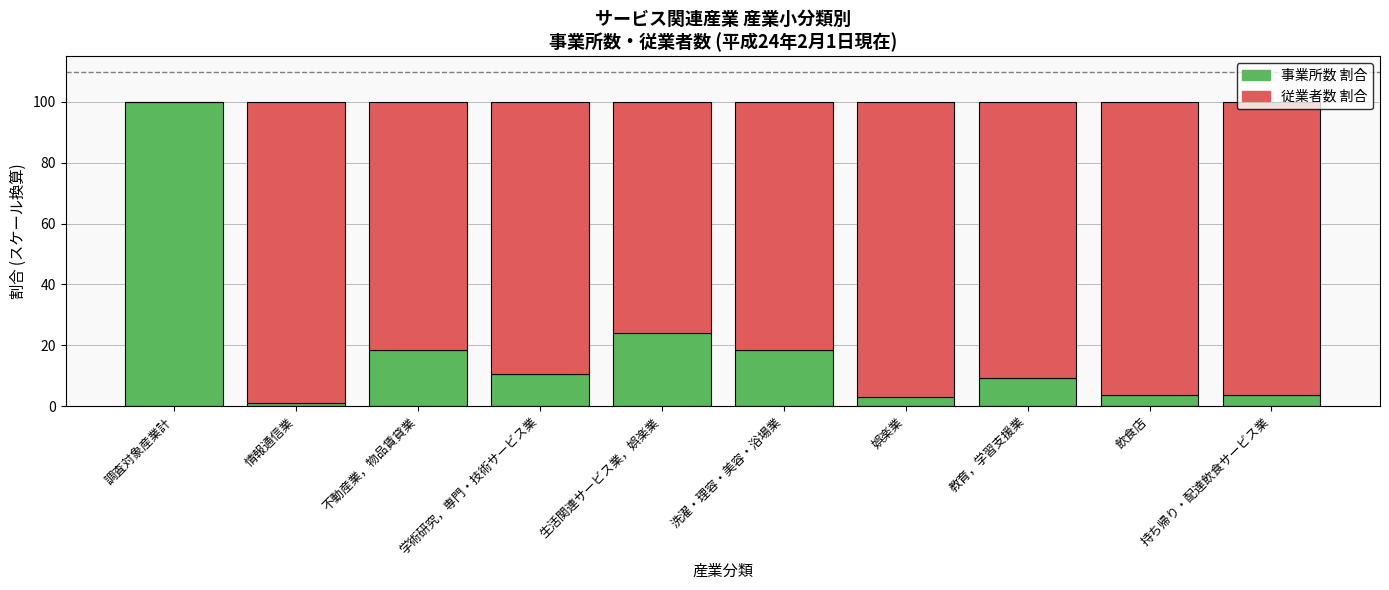

Which category has the highest value in the 事業所数 割合 series?

調査対象産業計